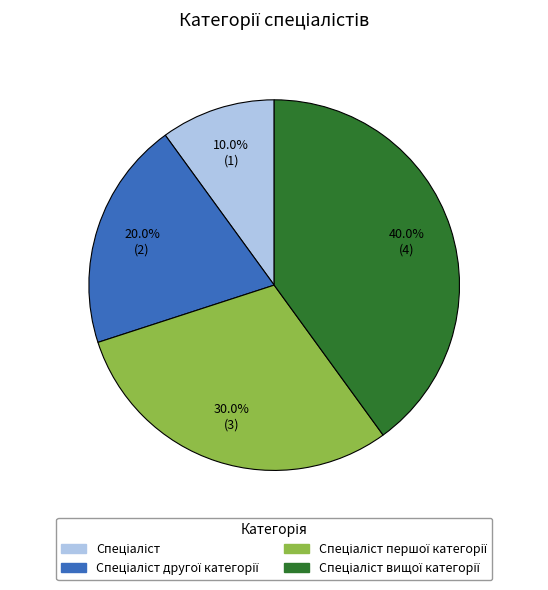

Does any single category account for the majority?

No